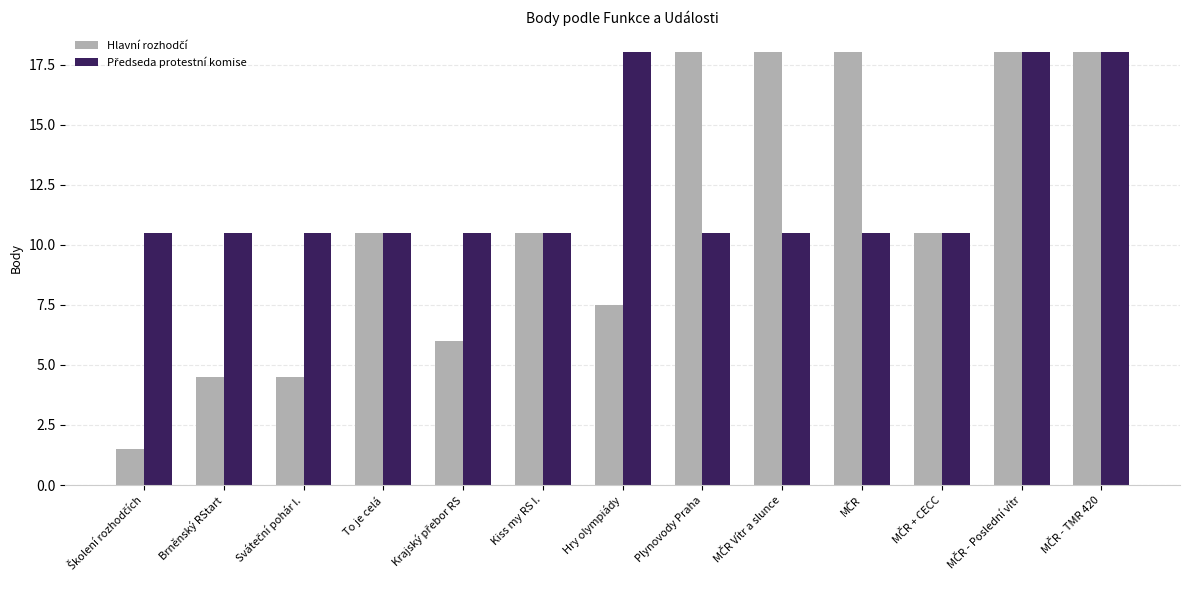

How many data points does each series have?

13